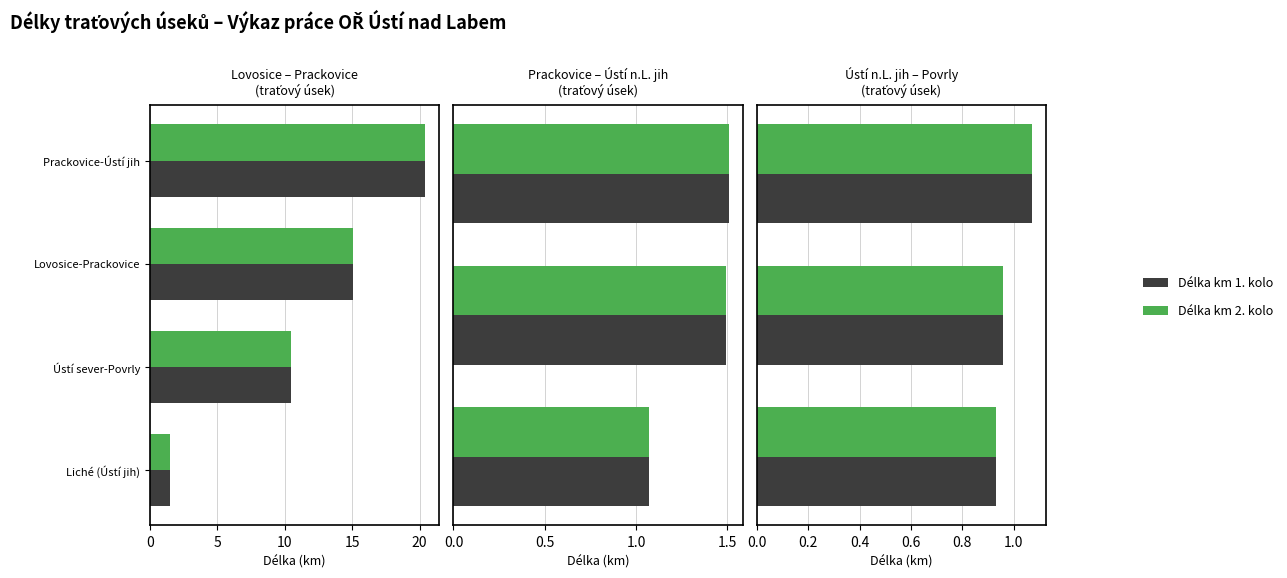

True or false: Délka km 1. kolo has a value of 0.3 at 5.

False